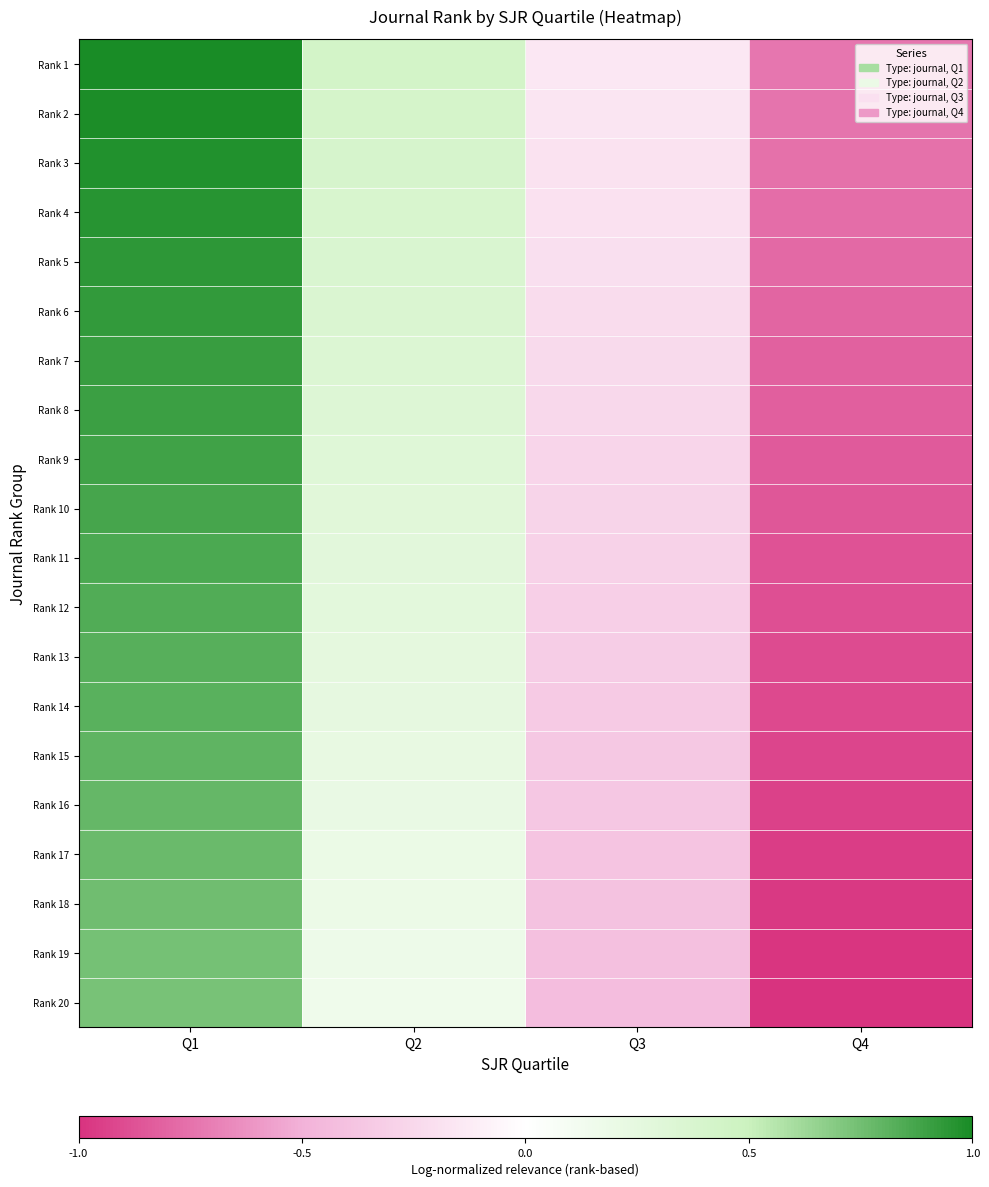

Between Q1 and Q2, which is larger?

Q1